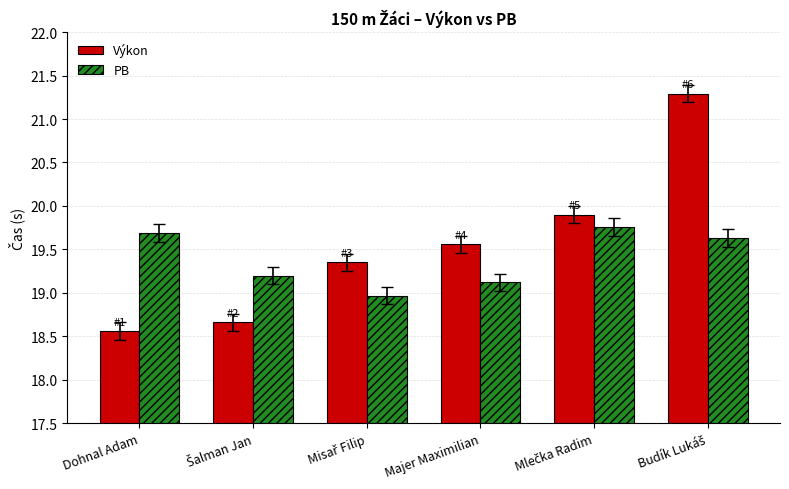

Which series has the widest spread of values?

Výkon